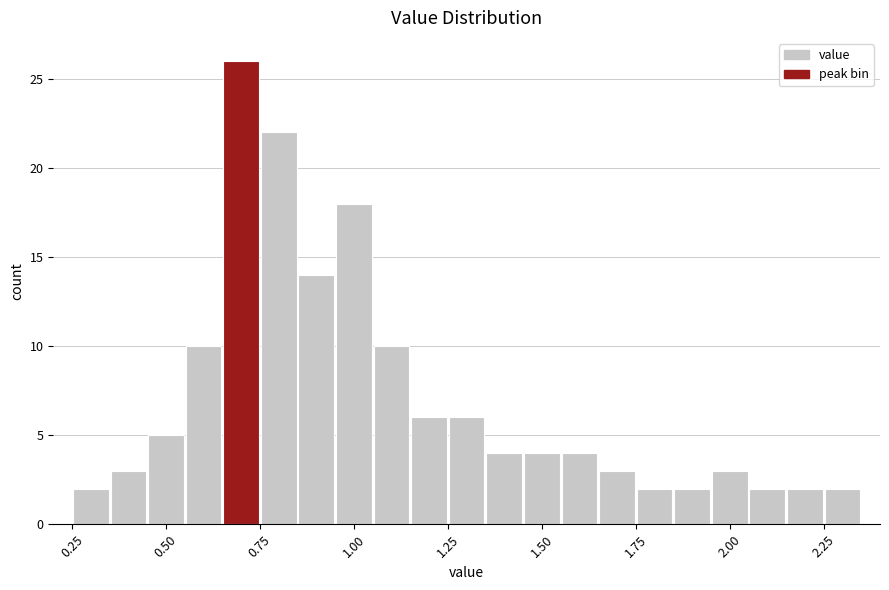

Read against the x-axis, roughly where is the centre of the tallest bar?

0.70